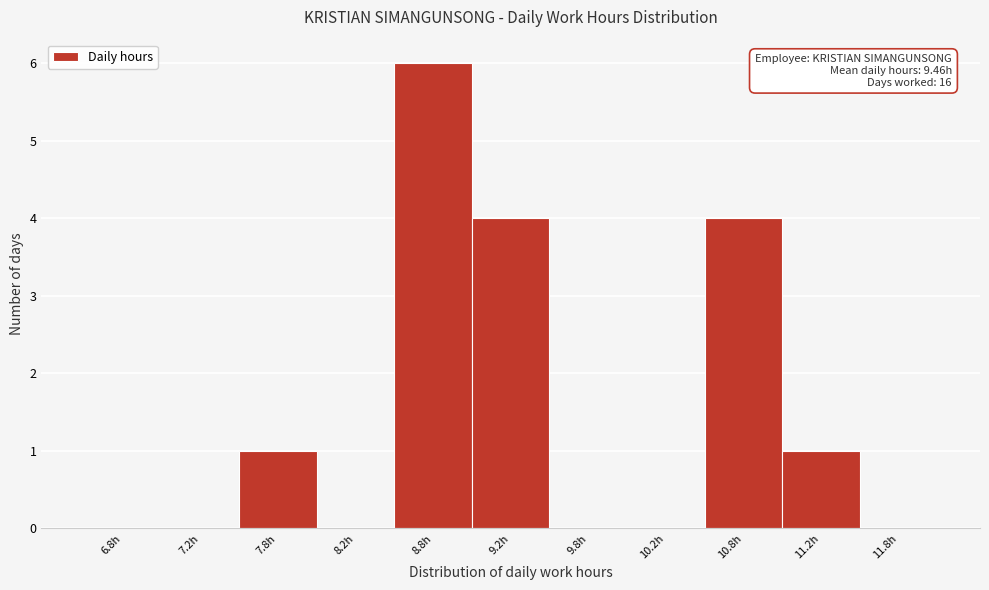

Over which range of the x-axis is the bar tallest?

8.5 to 9.0